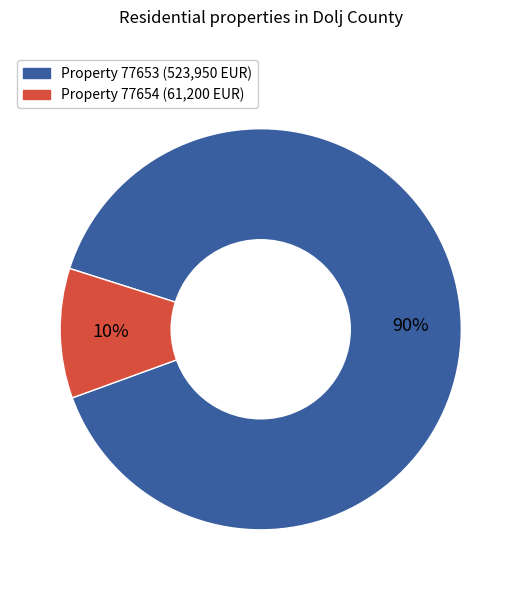

To the nearest percent, what is the average slice percentage?

50%